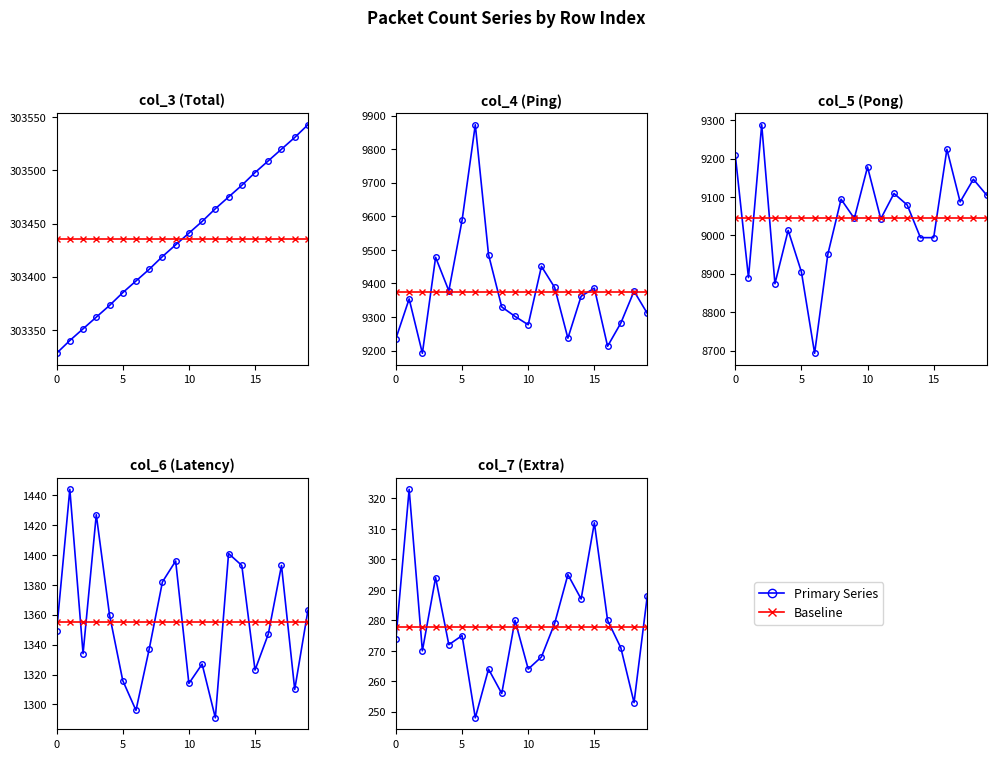

Rank the series by their maximum value, from lowest to highest.

Baseline, Primary Series